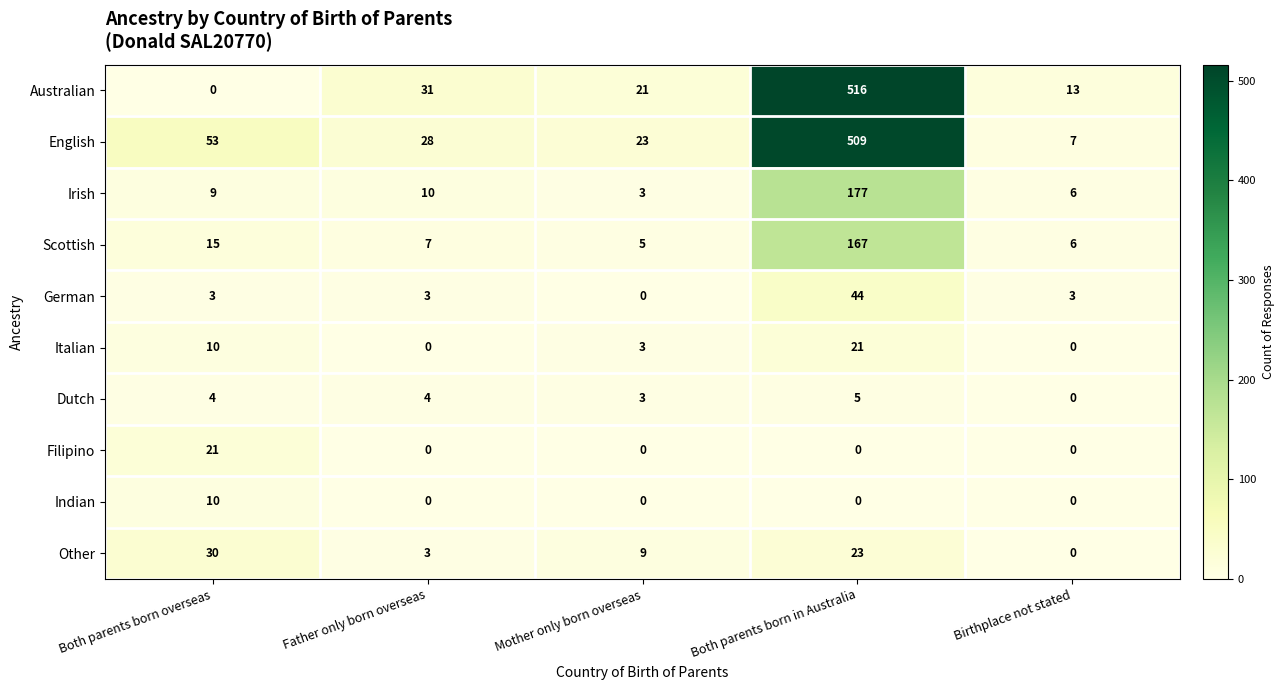

Between Father only born overseas and Birthplace not stated, which series saw the biggest shift?

English